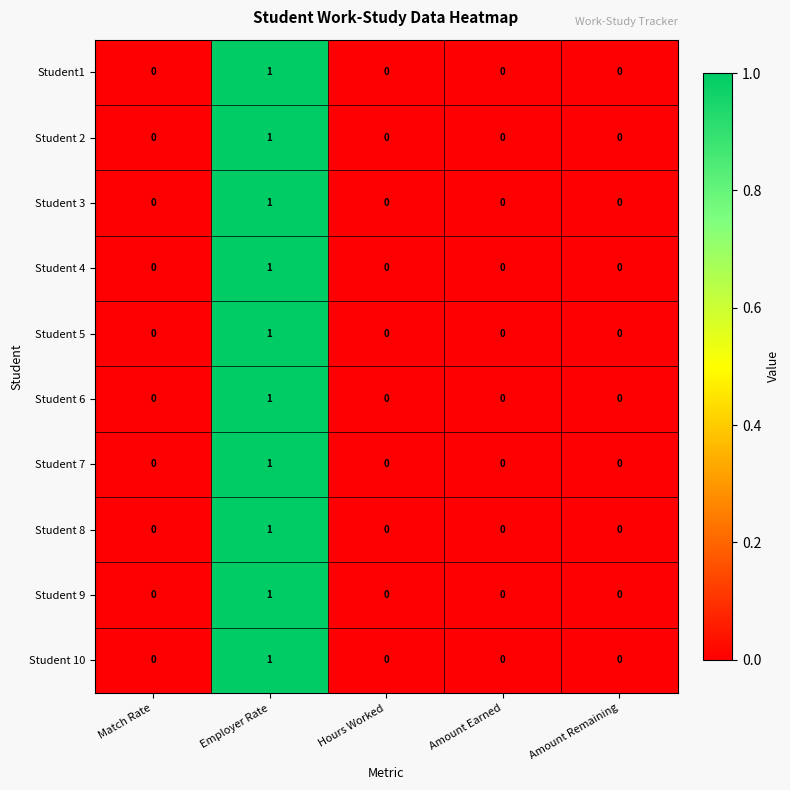

Count the number of categories in the chart.

5